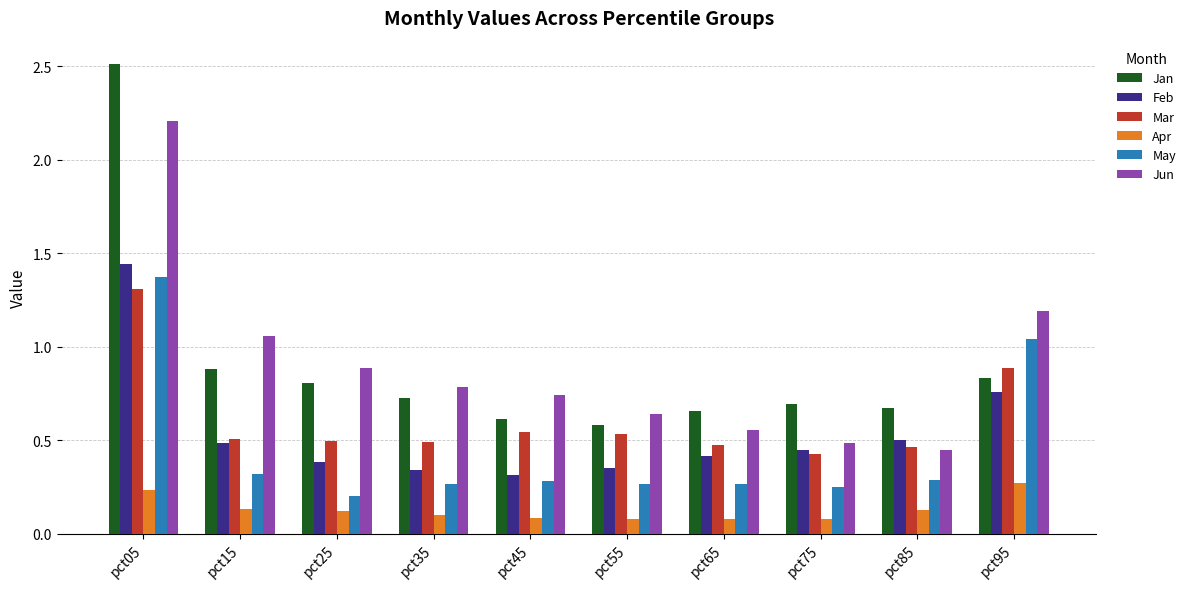

Which label corresponds to the largest value in the chart?

pct05